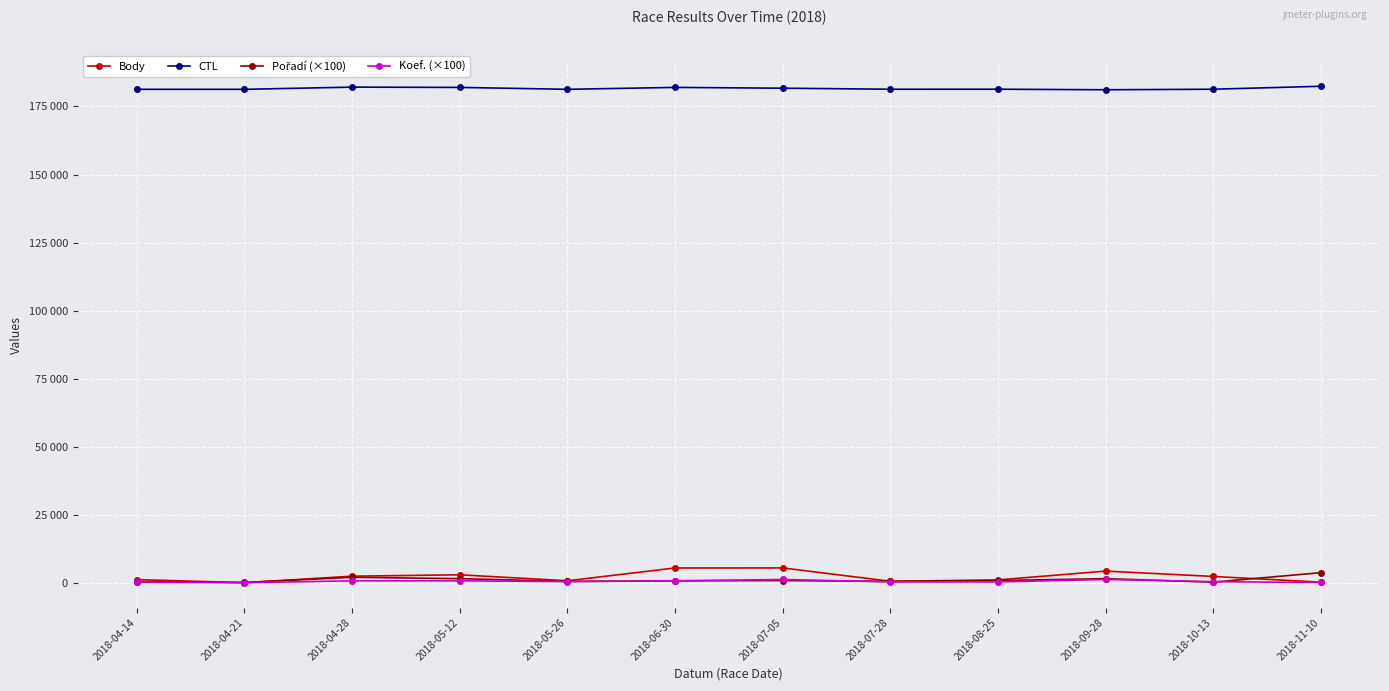

Does the chart have visible grid lines?

Yes